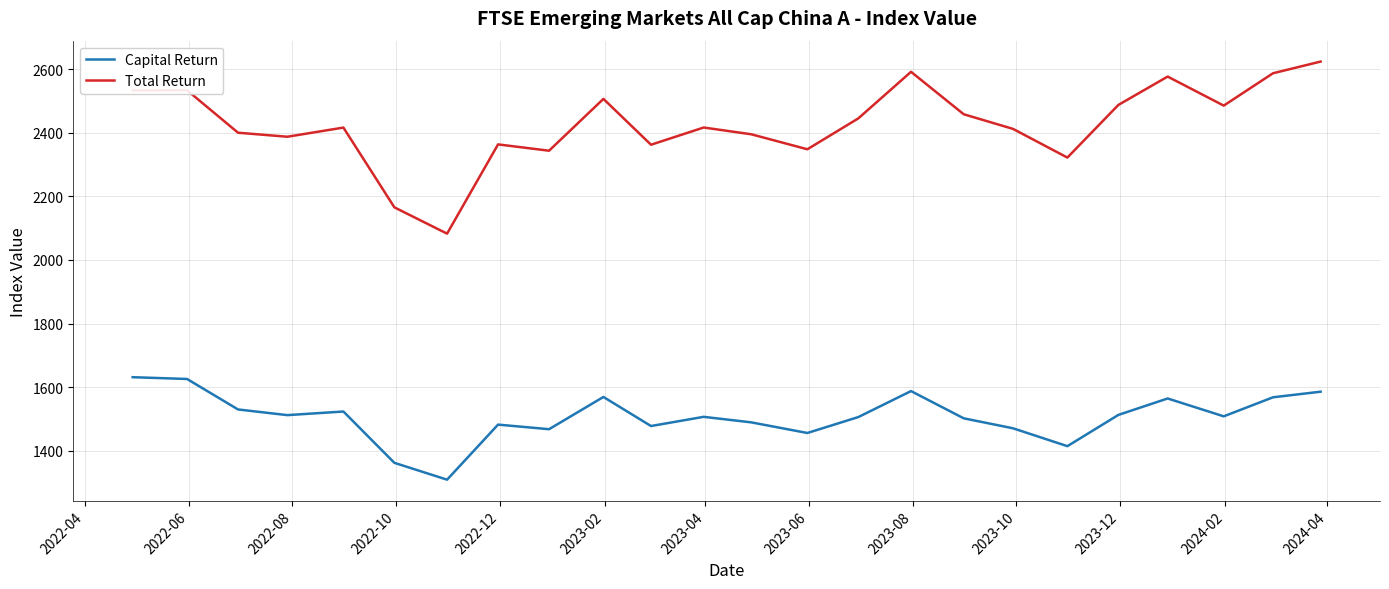

True or false: Total Return and Capital Return cross at least once.

False